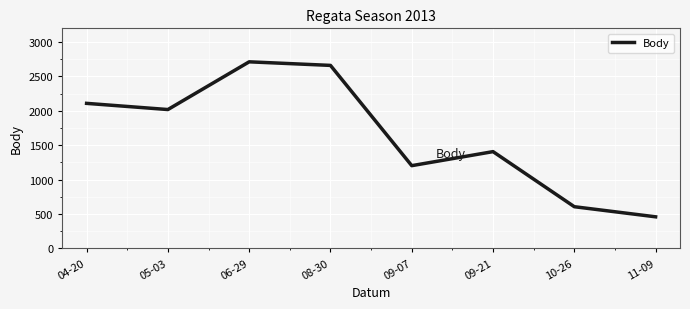

What is the maximum value shown in the chart?

2713